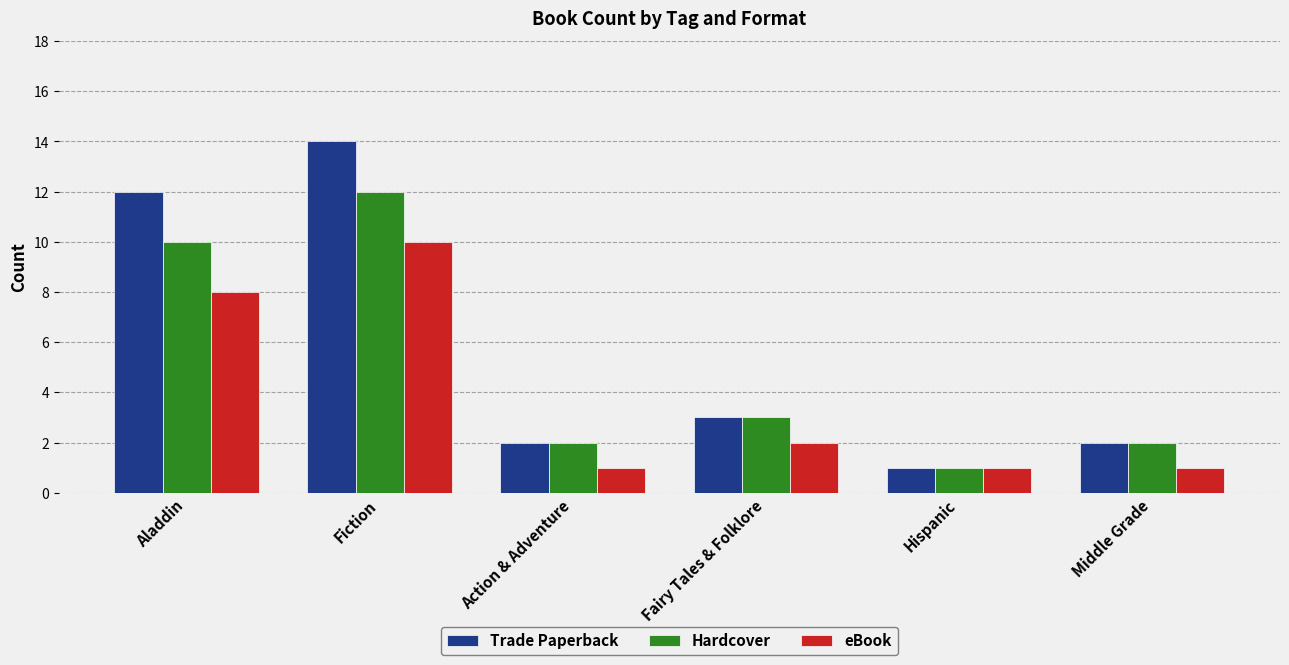

What is the sum of the Hardcover values at Fairy Tales & Folklore and Action & Adventure?

5